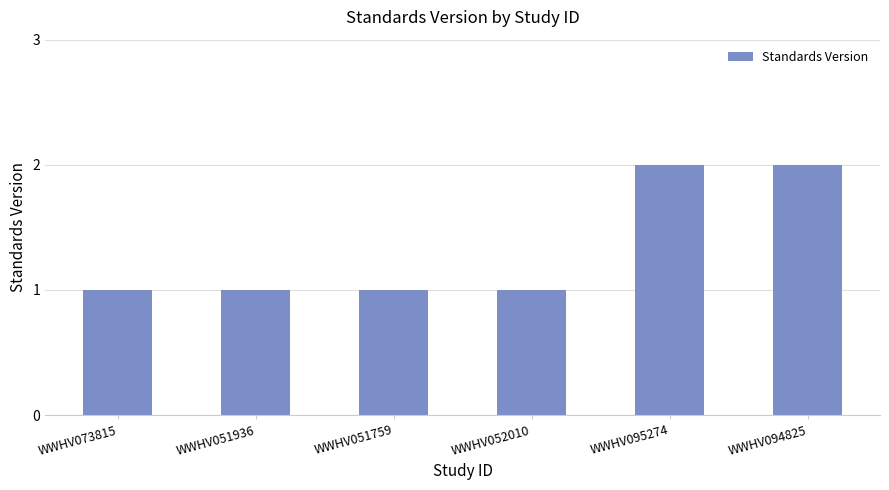

What is the label of the 5th bar from the right?

WWHV051936